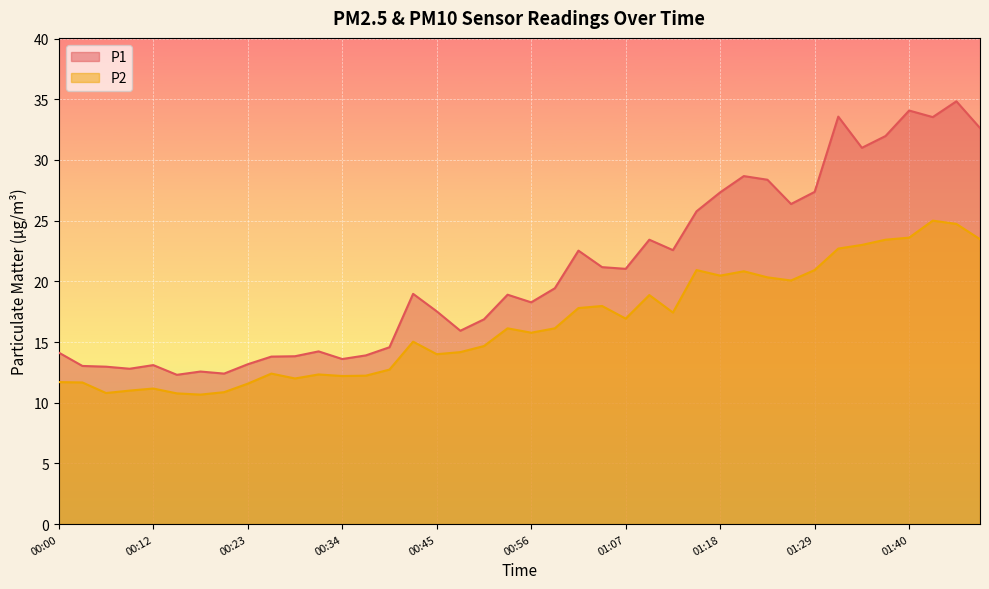

In P1, how many points are lower than both neighbors (excluding endpoints)?

11